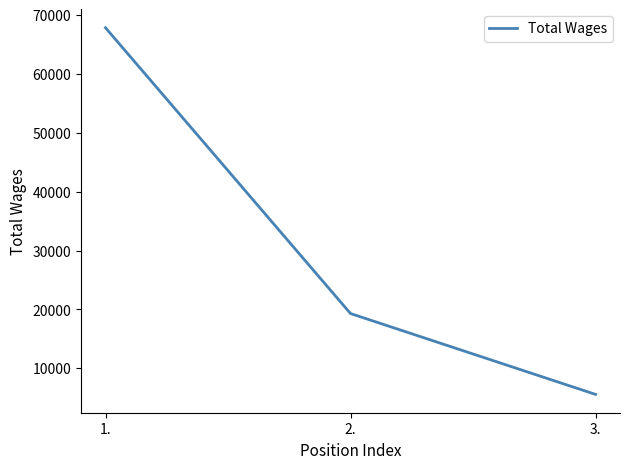

What is the maximum value shown in the chart?

67824